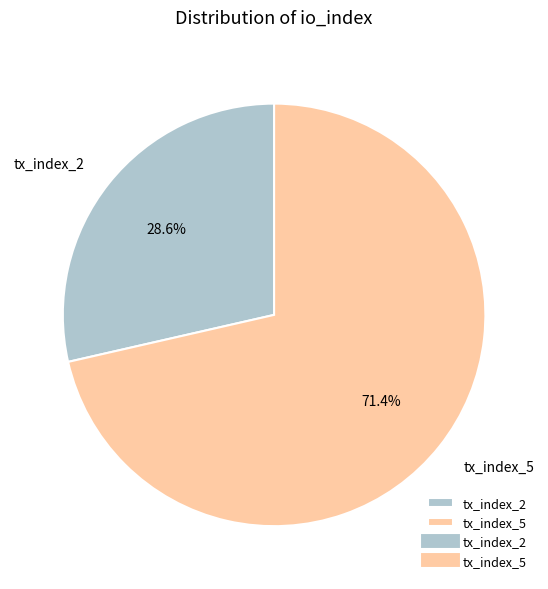

What is the total percentage of tx_index_5 and tx_index_2?

100.0%